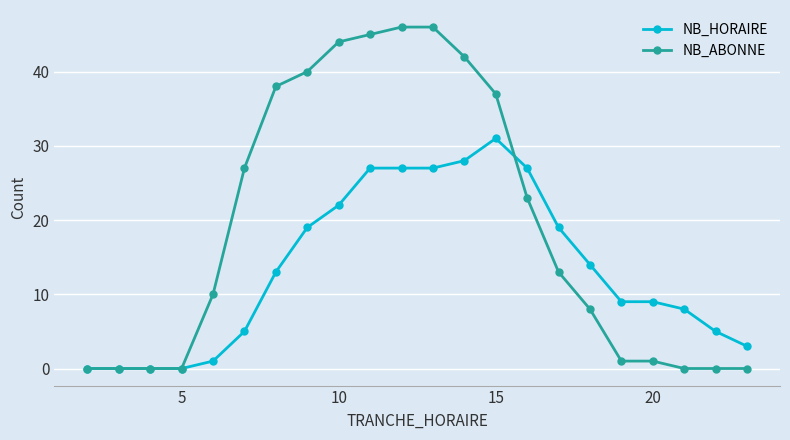

List the series in order of their peak value, lowest first.

NB_HORAIRE, NB_ABONNE